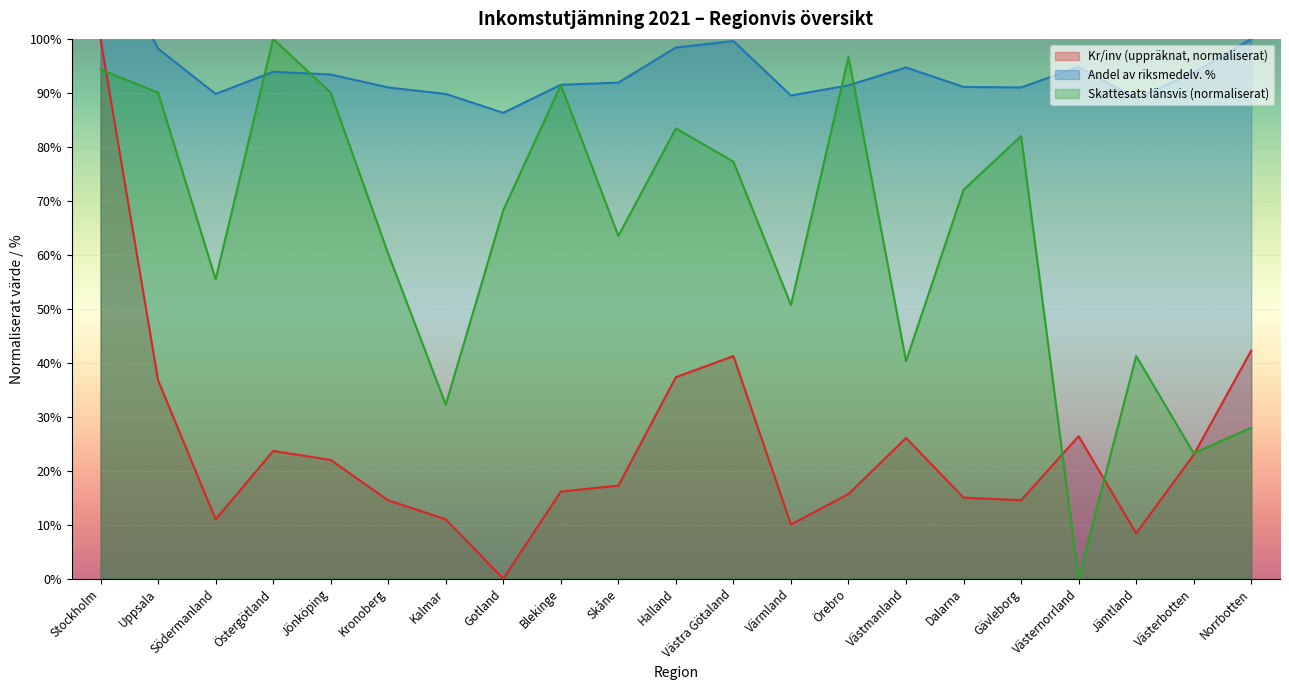

The value of Andel av riksmedelv. % at Blekinge is 91.5. True or false?

True